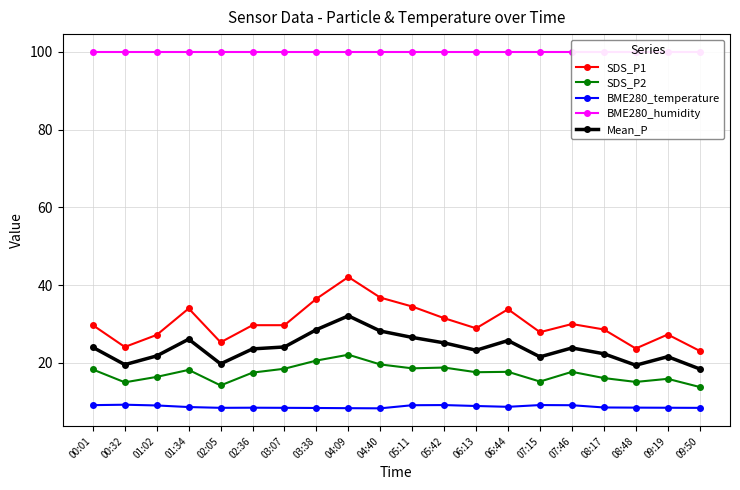

At which label is SDS_P1 closest to 32?

05:42